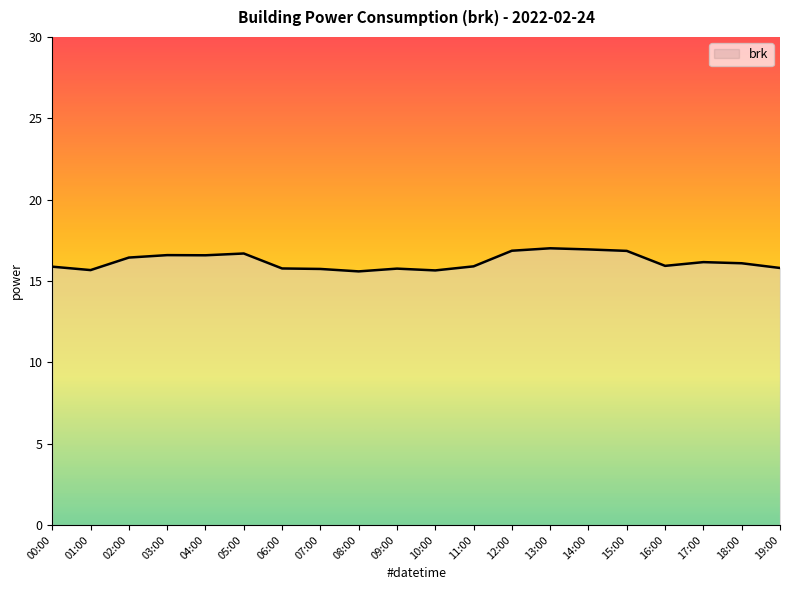

What position from the right is 17:00?

3